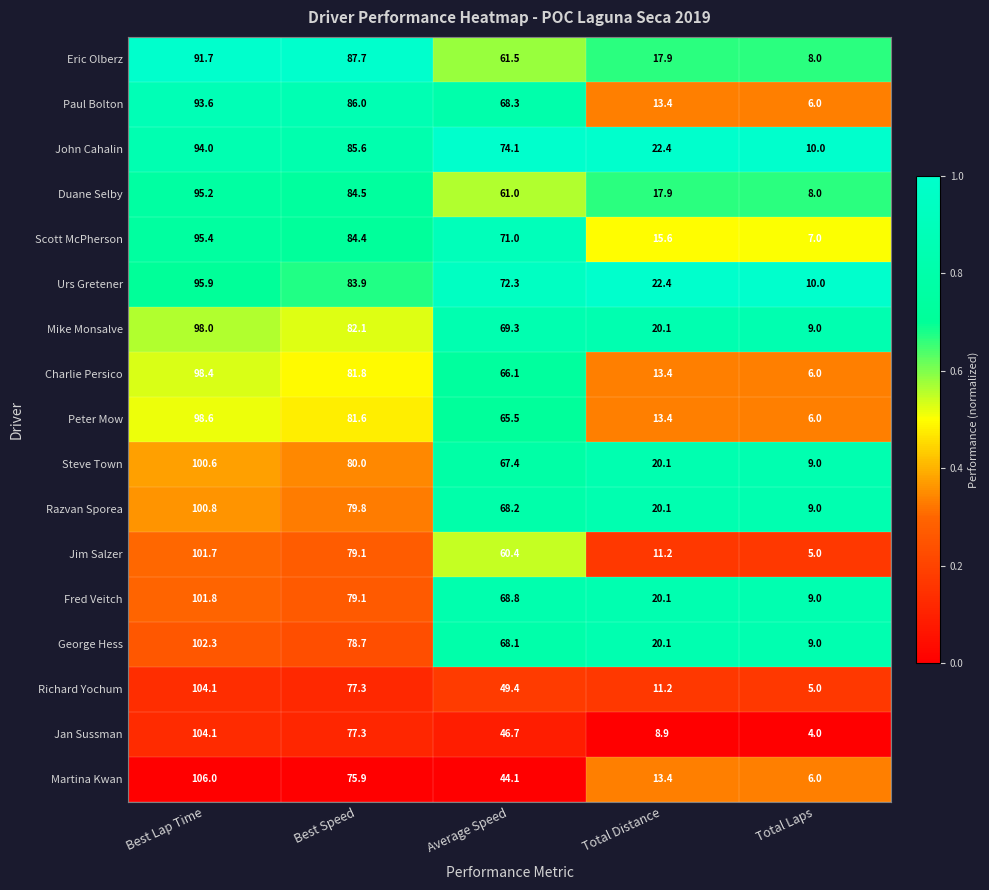

Is the value of Duane Selby at Total Distance greater than the value of Mike Monsalve at Best Speed?

No